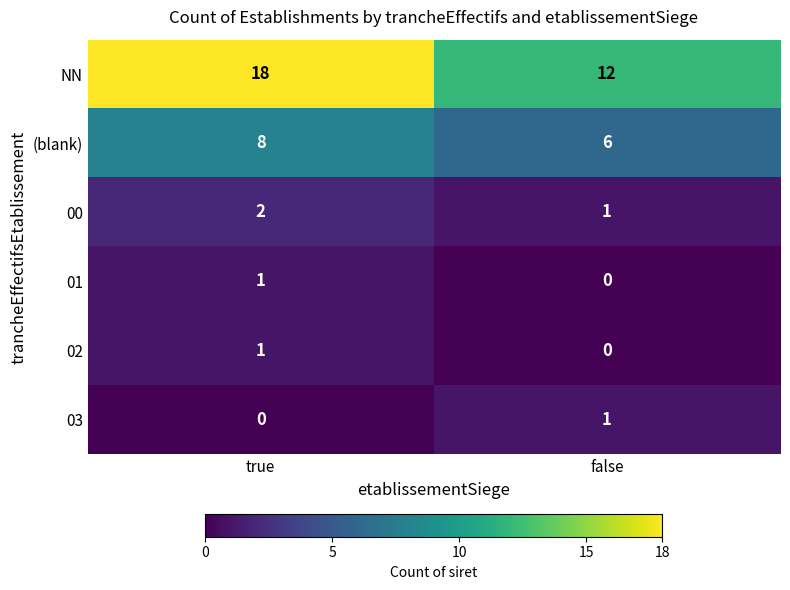

Where is 01 nearest to the value 0?

false